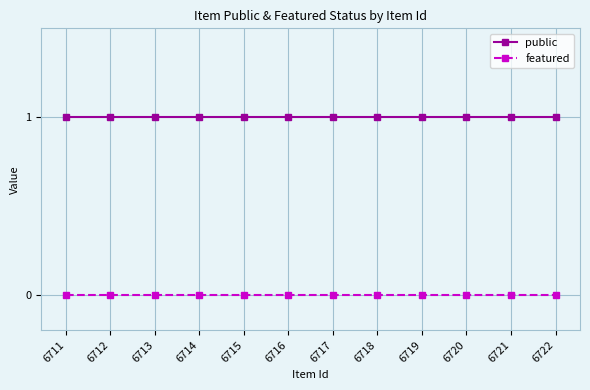

Which series has the largest total across all categories?

public